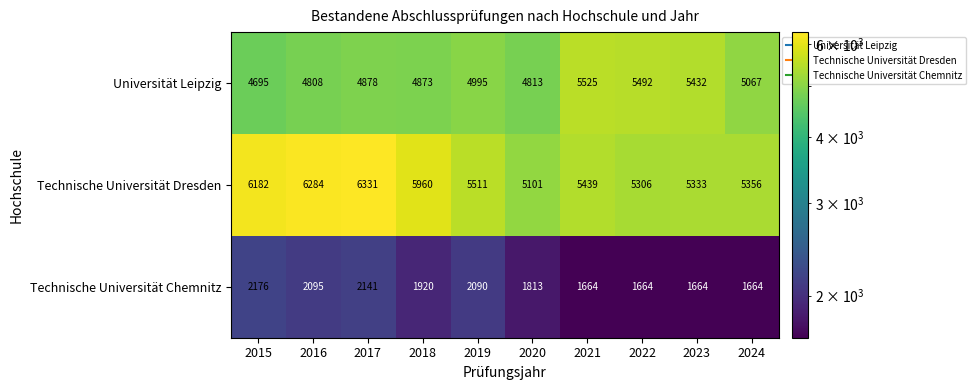

Which label corresponds to the largest value in the chart?

2017